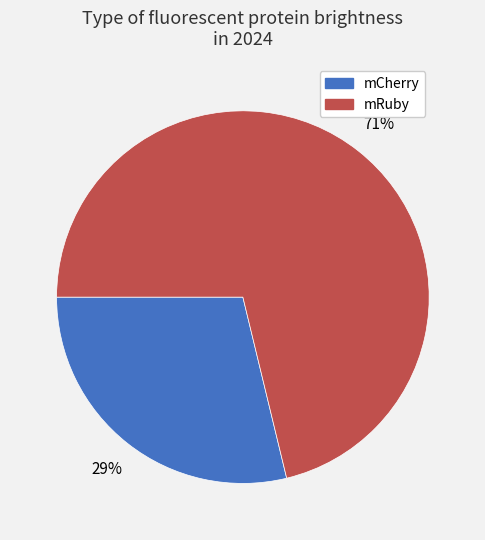

Which category has the smallest portion of the pie?

mCherry